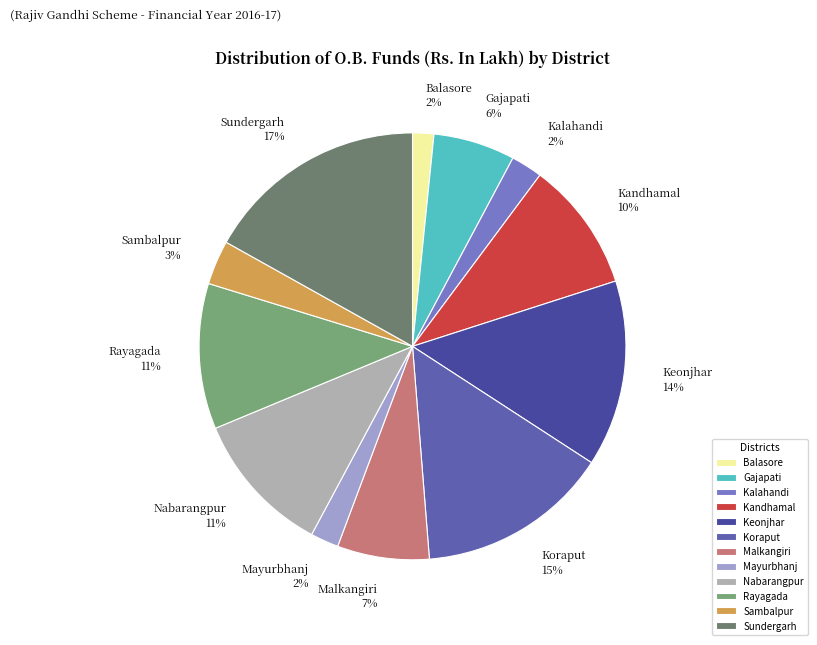

Which category has the biggest portion of the pie?

Sundergarh